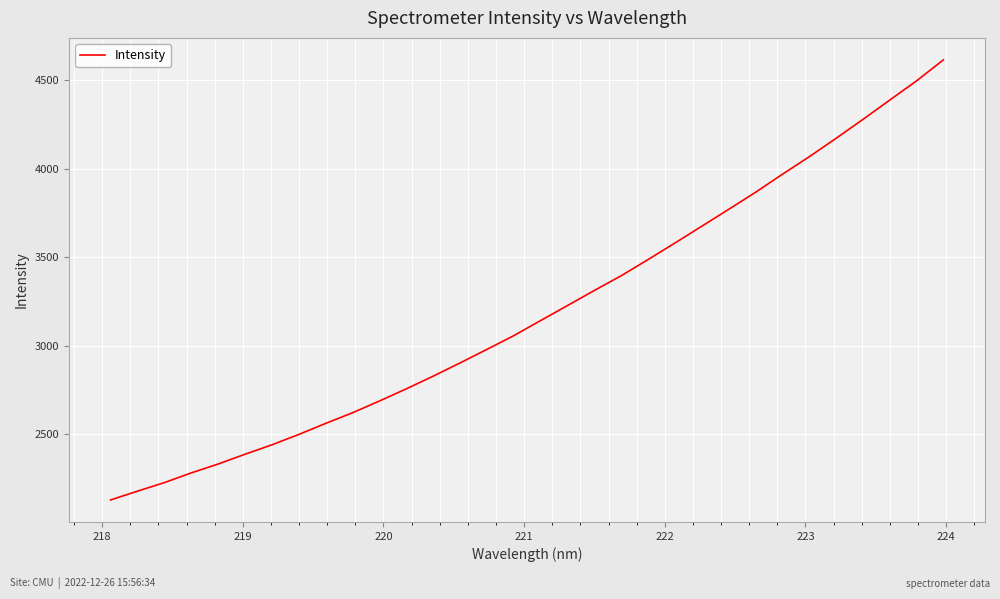

How many lines are shown in the chart?

1